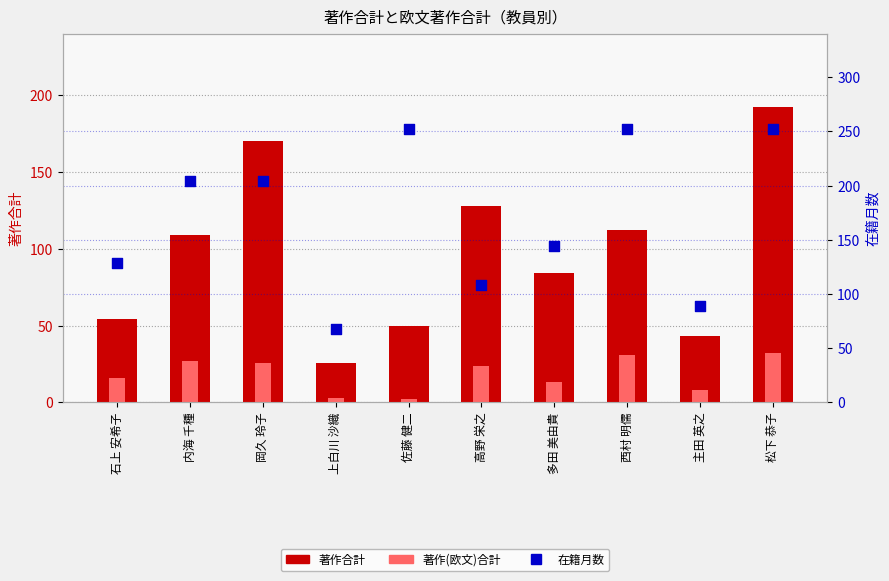

Is the value of 著作(欧文)合計 at 佐藤 健二 greater than the value of 著作合計 at 西村 明儒?

No